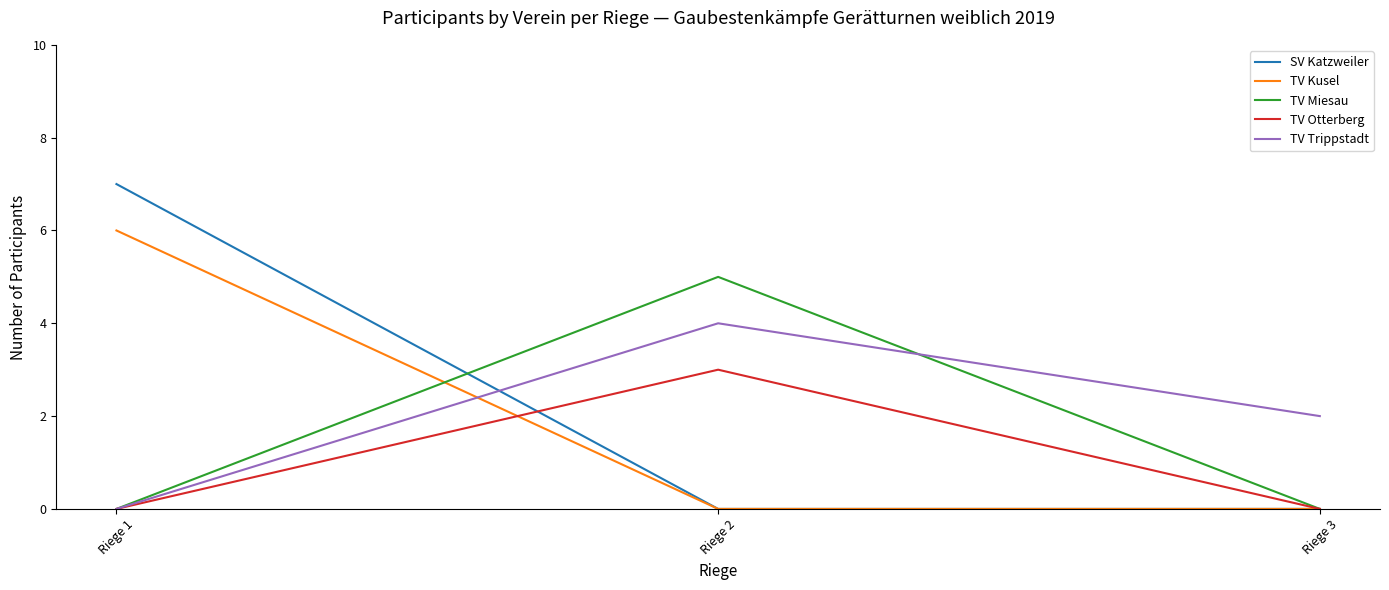

Reading left to right, extract all data points from this chart.

SV Katzweiler: Riege 1=7	Riege 2=0	Riege 3=0
TV Kusel: Riege 1=6	Riege 2=0	Riege 3=0
TV Miesau: Riege 1=0	Riege 2=5	Riege 3=0
TV Otterberg: Riege 1=0	Riege 2=3	Riege 3=0
TV Trippstadt: Riege 1=0	Riege 2=4	Riege 3=2